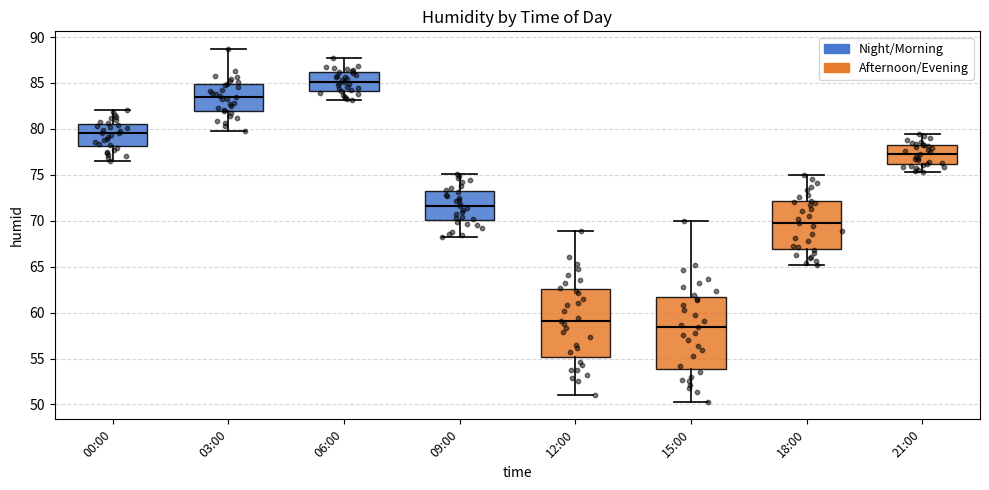

Where does the median line of the box for 00:00 sit on the y-axis? The values are not printed on the chart, so give them approximately, as read against the axis.

79.5